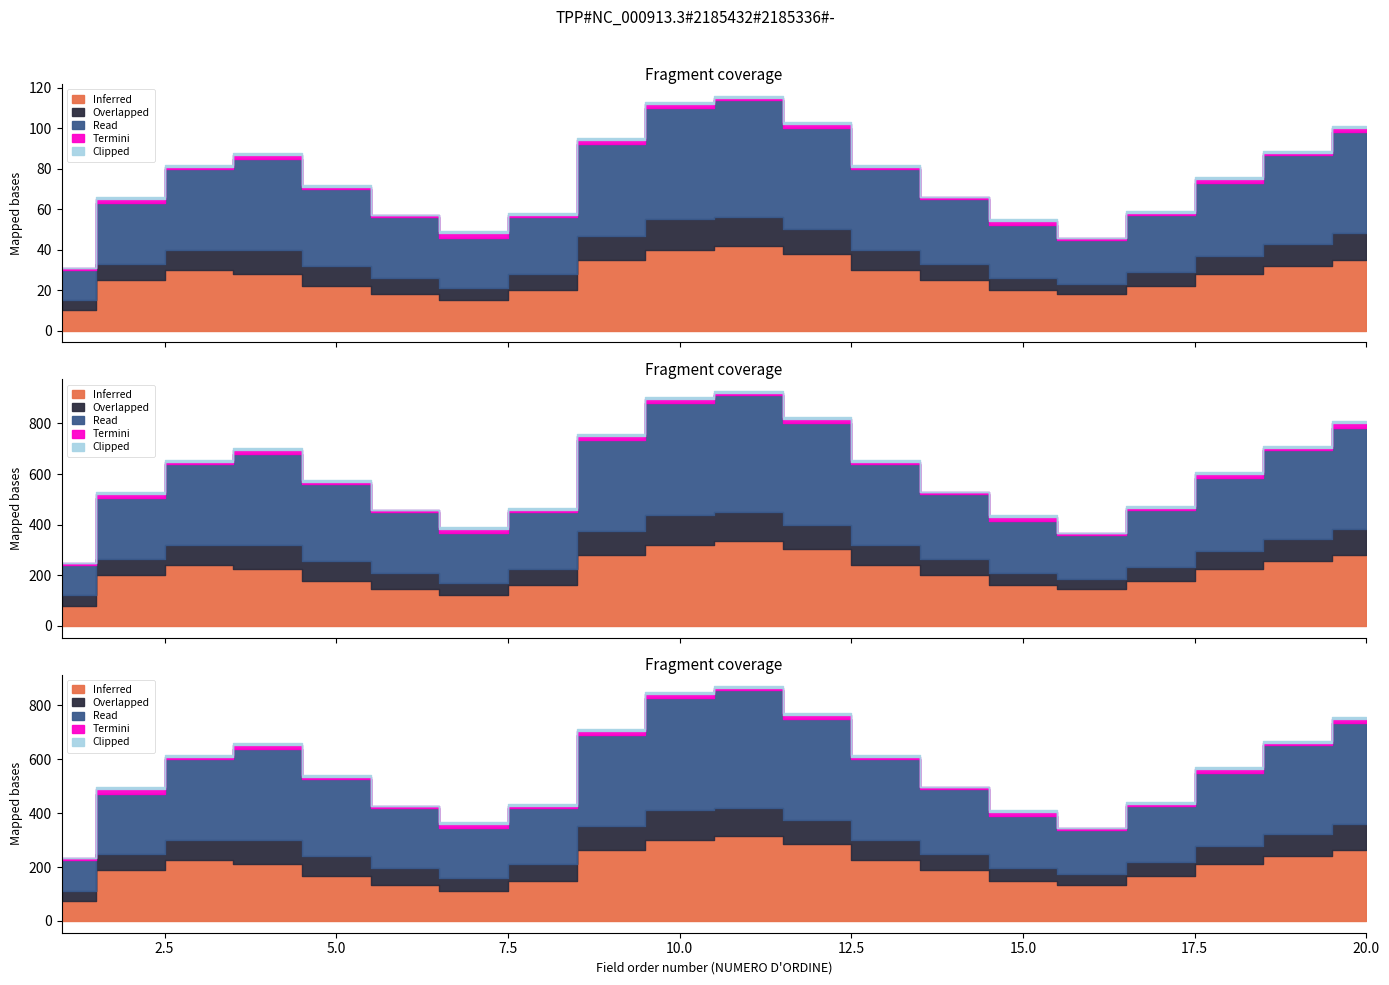

In Clipped, how many points are lower than both neighbors (excluding endpoints)?

3